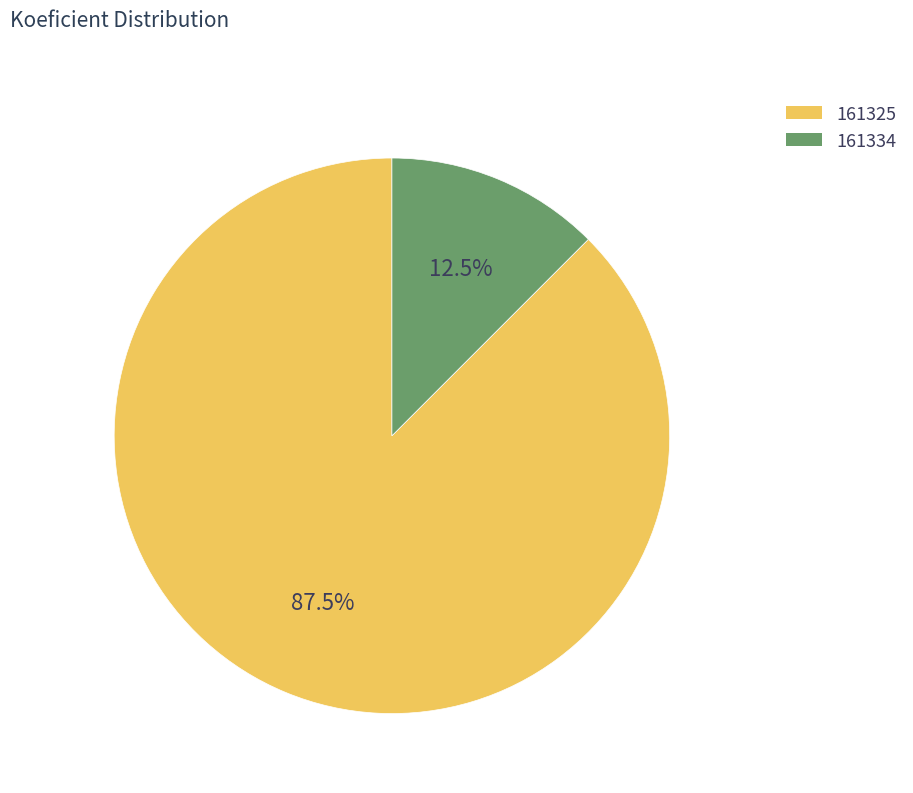

Is there any slice that represents more than half of the pie?

Yes